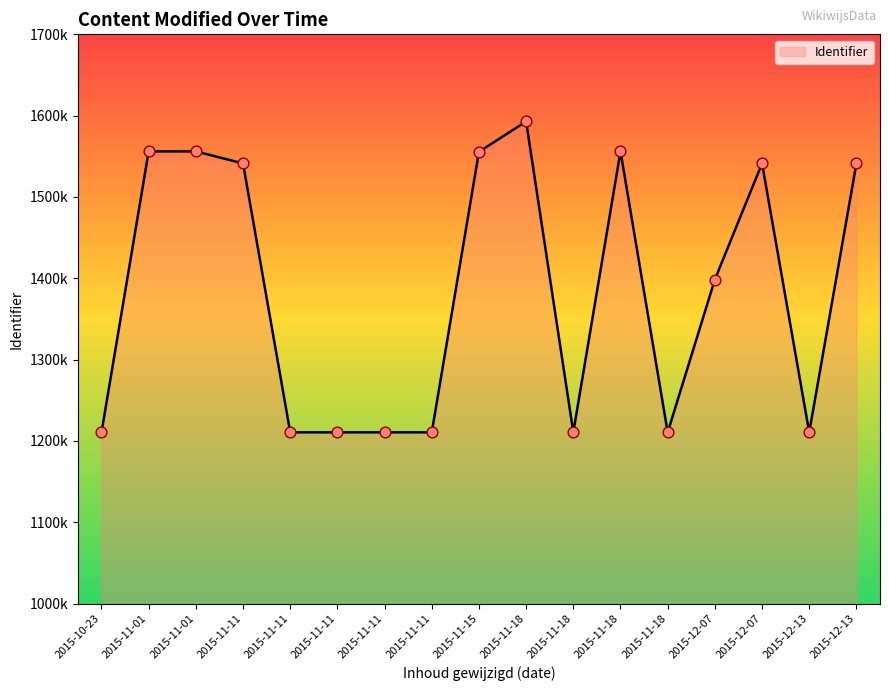

Which has a higher value, 2015-11-11 or 2015-11-01?

2015-11-01